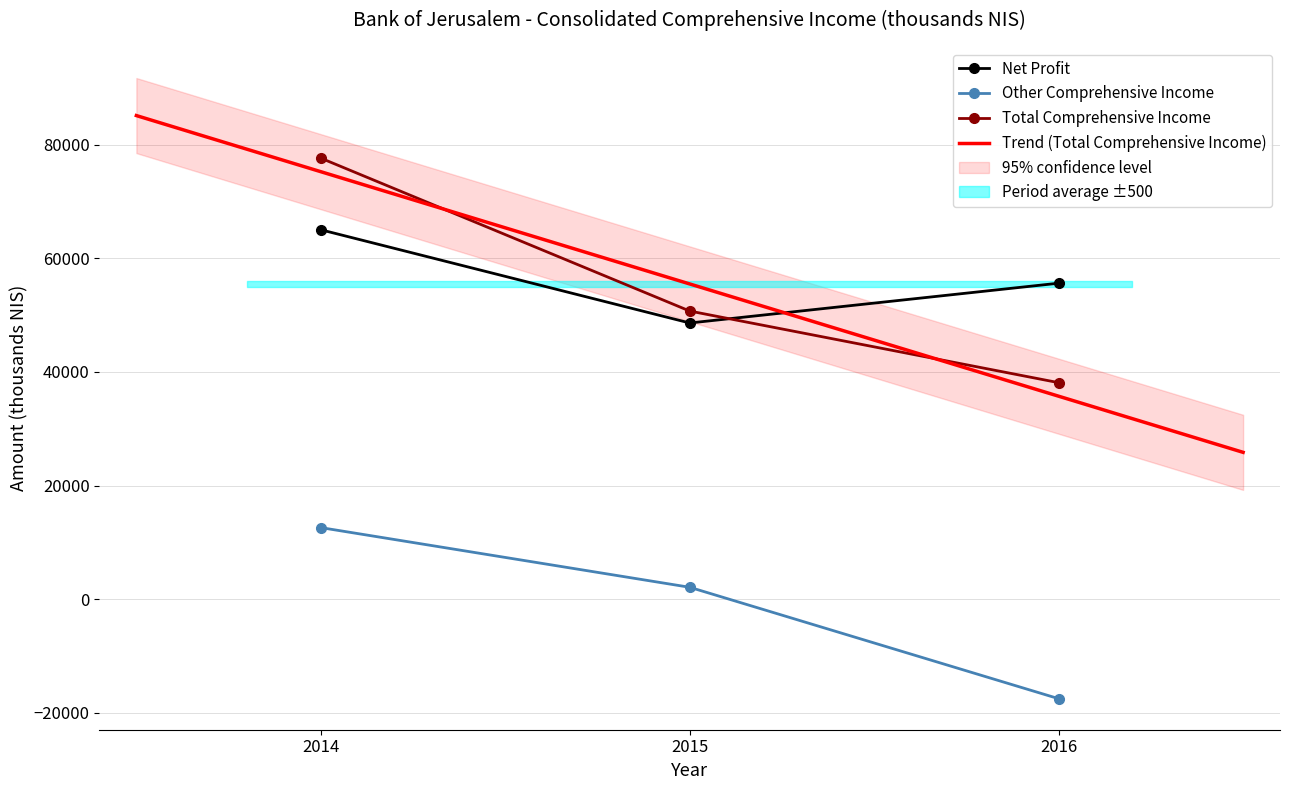

Reading left to right, extract all data points from this chart.

Net Profit: 65000	48600	55600
Other Comprehensive Income: 12600	2100	-17500
Total Comprehensive Income: 77600	50700	38100